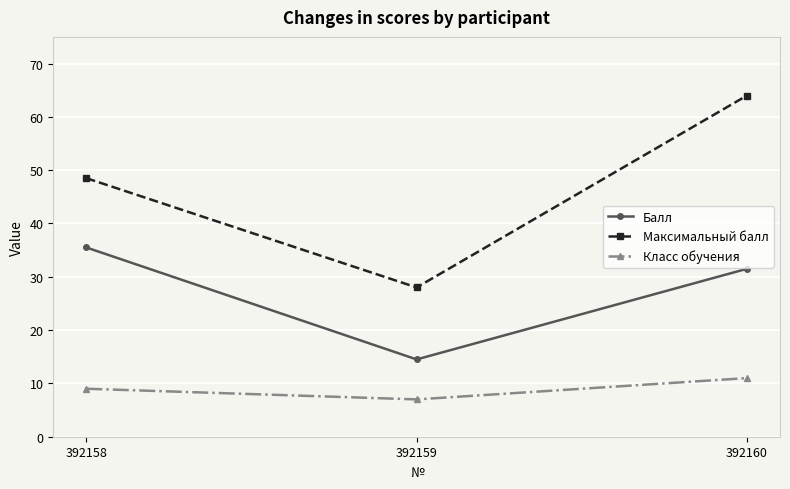

The Балл series shows 35.5 at 392158. True or false?

True